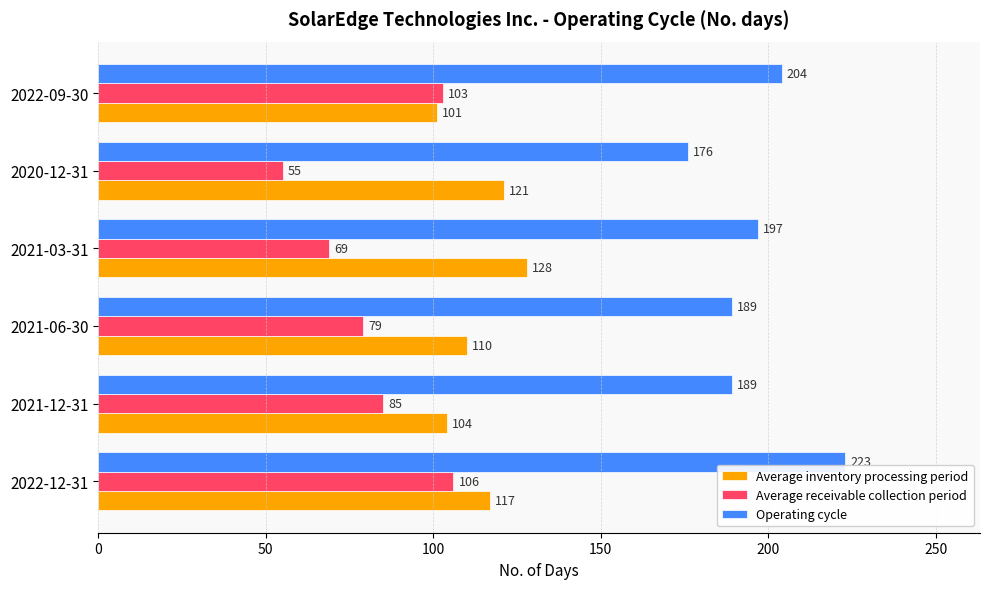

What is the average value of the Operating cycle series?

196